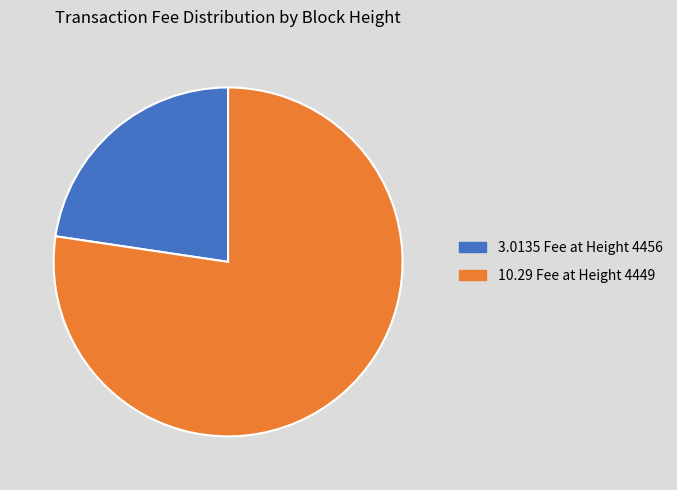

The 3.0135 Fee at Height 4456 slice represents 23% of the pie. True or false?

True